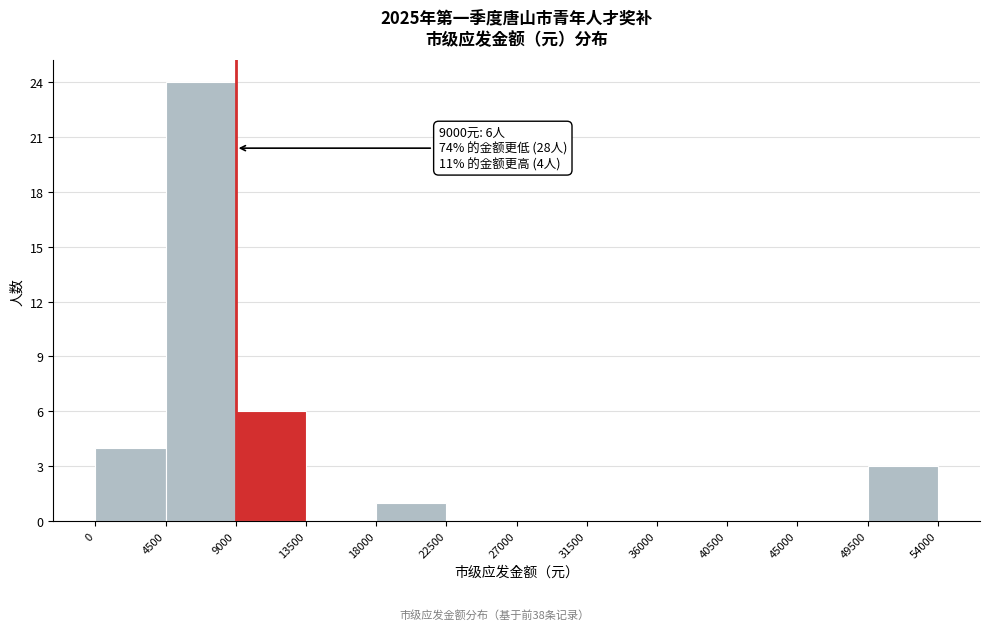

Over which range of the x-axis is the bar tallest?

4500 to 9000